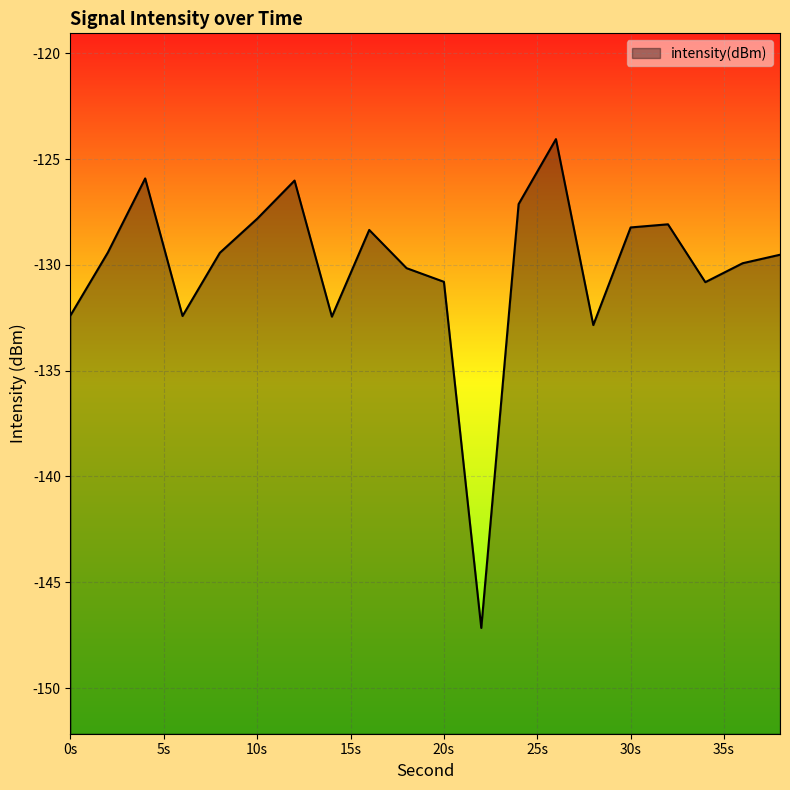

What is the sum of the values at 2 and 14?

-261.9